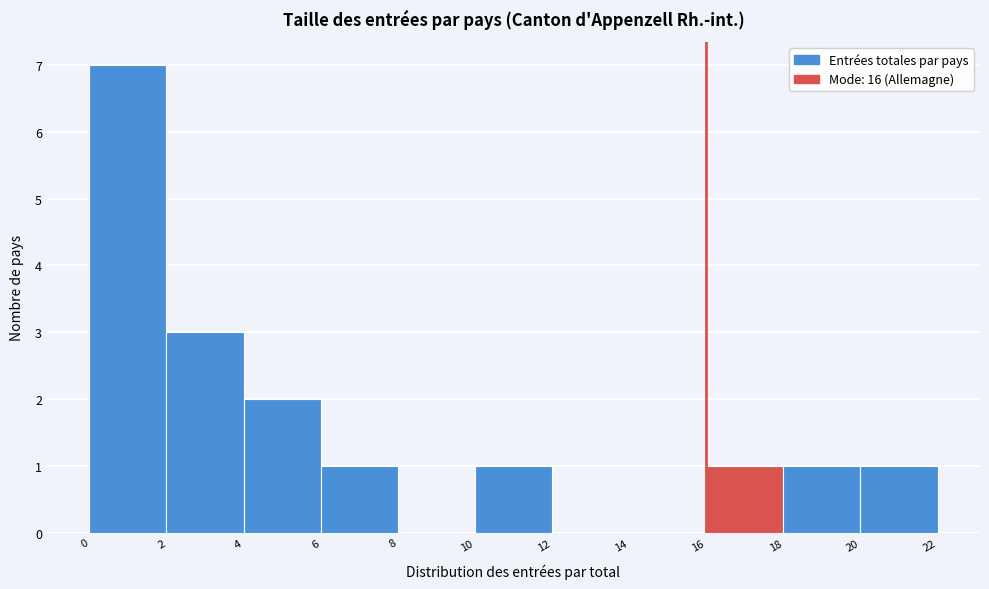

Reading left to right, list every bar in this chart as the range it spans on the x-axis followed by its height. The values are not printed on the chart, so give them approximately, as read against the axis.

0 to 2: 7
2 to 4: 3
4 to 6: 2
6 to 8: 1
8 to 10: 0
10 to 12: 1
12 to 14: 0
14 to 16: 0
16 to 18: 1
18 to 20: 1
20 to 22: 1